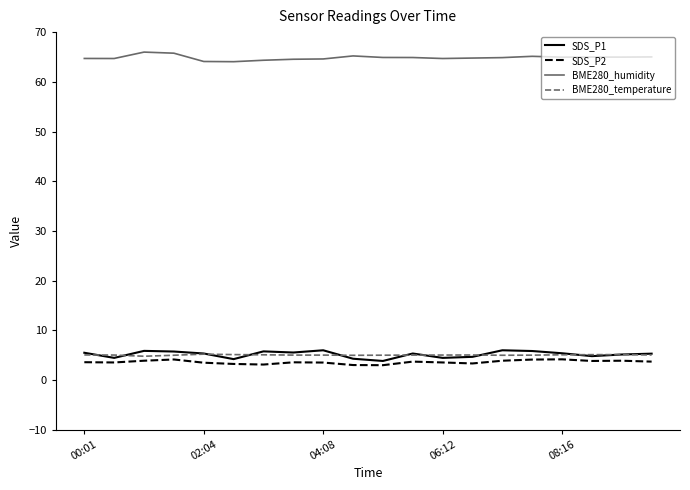

True or false: BME280_humidity has more than 0 interior local peaks.

True